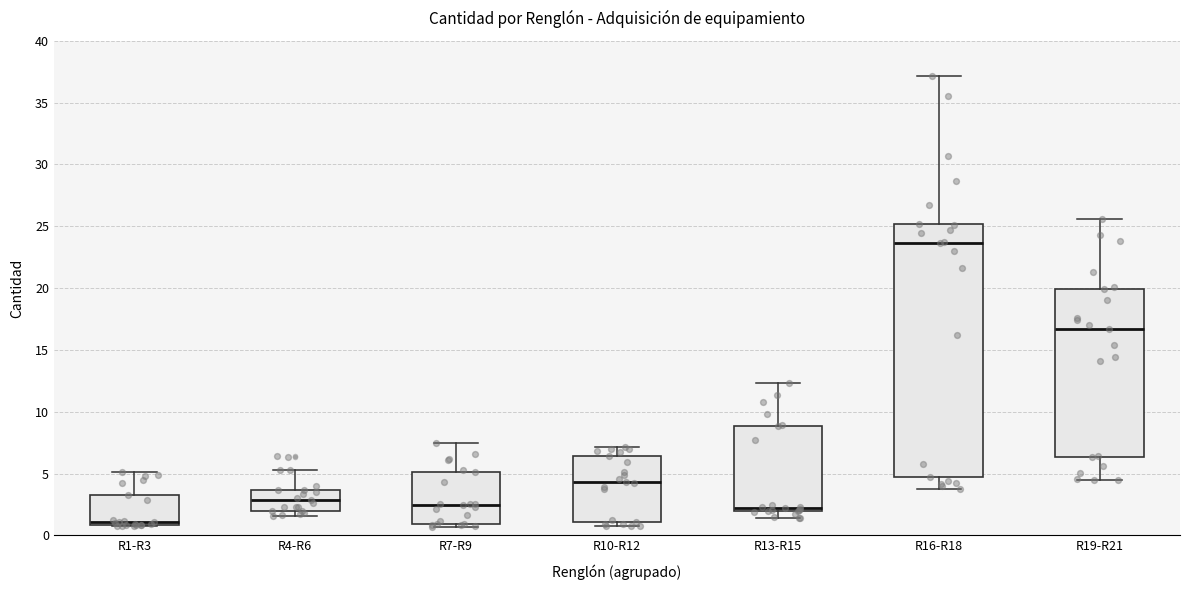

Reading left to right, transcribe this box plot: for each box, give where its median line is, the range the box spans, and where its two whiskers end, as read against the y-axis. The values are not printed on the chart, so give them approximately, as read against the axis.

R1-R3: median 1.0 (just above the box's lower edge), box 1.0 to 3.5, whiskers 0.5 to 5.0
R4-R6: median 3.0, box 2.0 to 3.5, whiskers 1.5 to 5.5
R7-R9: median 2.5, box 1.0 to 5.0, whiskers 0.5 to 7.5
R10-R12: median 4.5, box 1.0 to 6.5, whiskers 0.5 to 7.0
R13-R15: median 2.5, box 2.0 to 9.0, whiskers 1.5 to 12.5
R16-R18: median 23.5, box 4.5 to 25.0, whiskers 3.5 to 37.0
R19-R21: median 16.5, box 6.5 to 20.0, whiskers 4.5 to 25.5